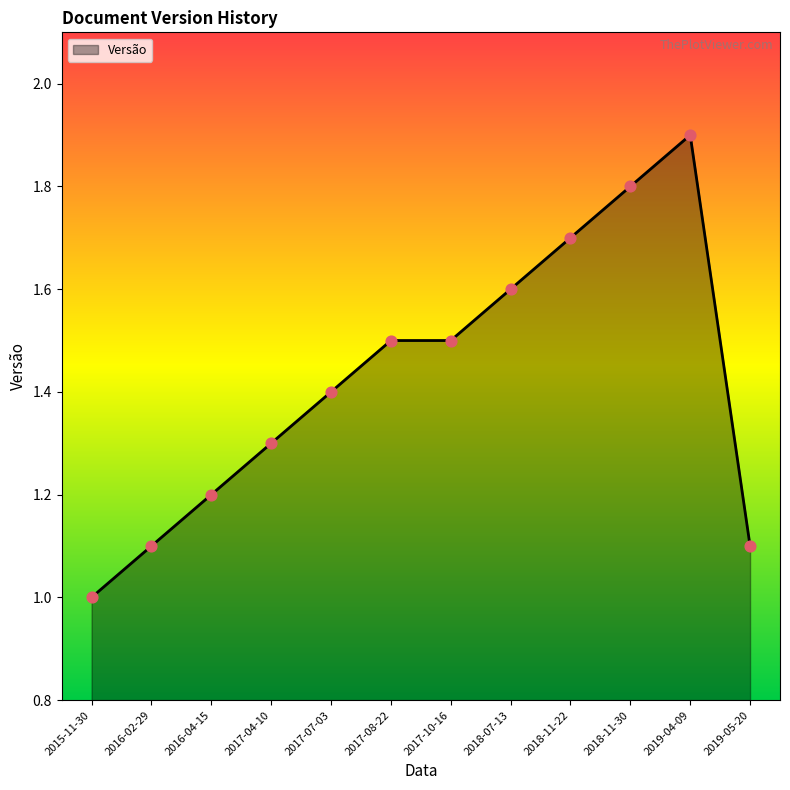

What is the change in value from 2017-07-03 to 2018-11-30?

+0.4